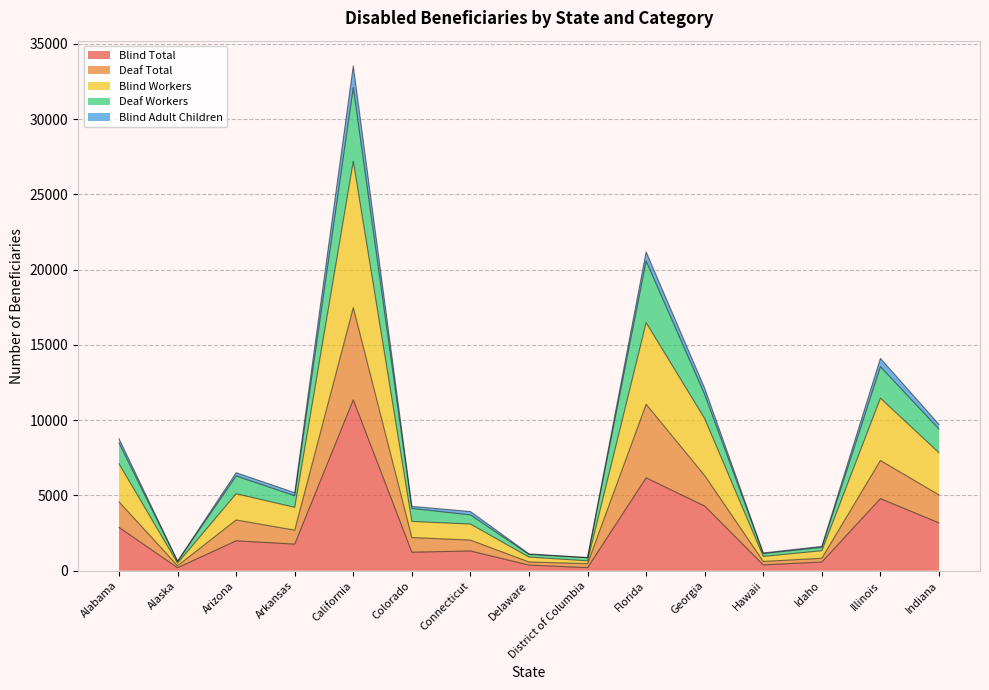

Which category has the highest value in the Blind Total series?

California